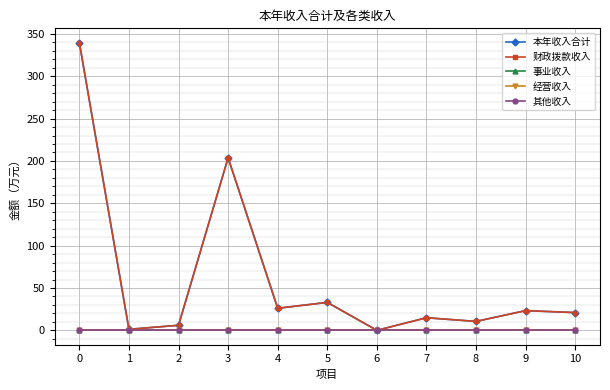

True or false: 其他收入 and 财政拨款收入 cross at least once.

False